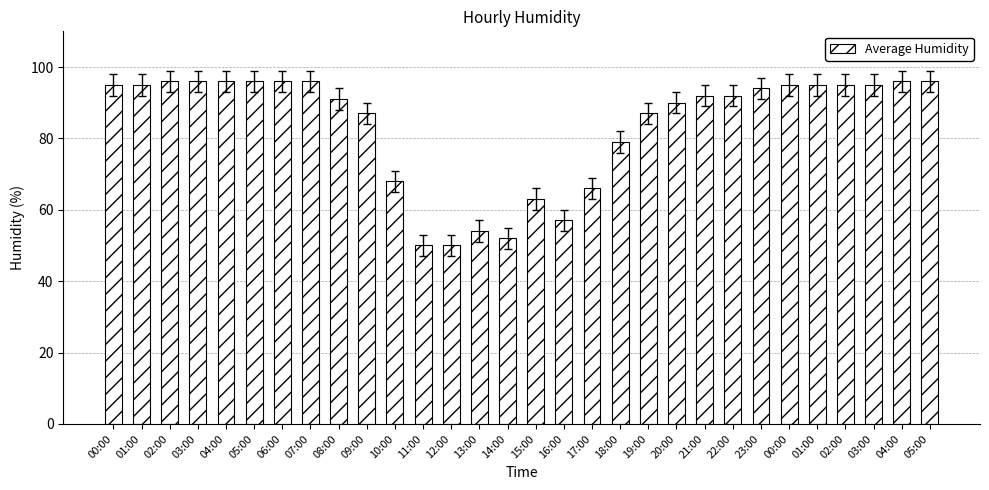

How many bars are there in total?

30